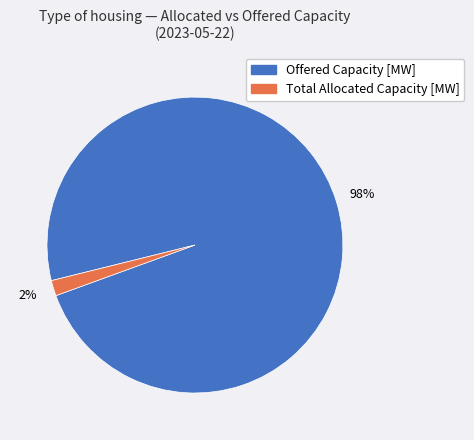

Which slice represents more than half of the pie?

Offered Capacity [MW]